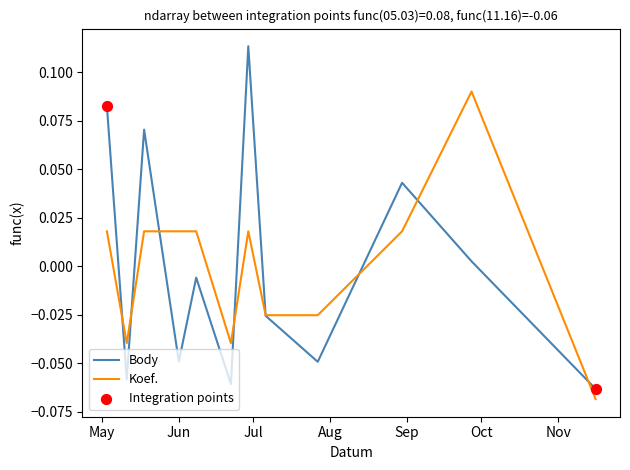

Which series has the widest spread of values?

Body